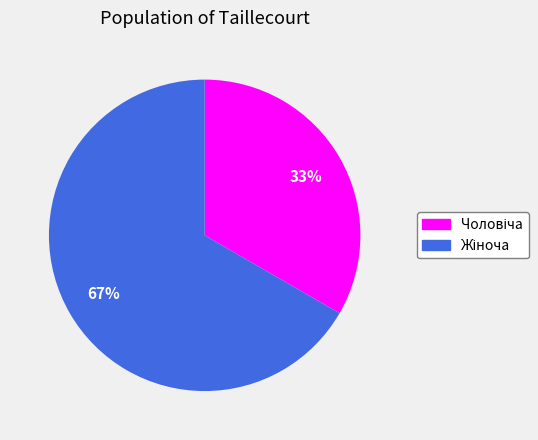

To the nearest percent, what is the average slice percentage?

50%